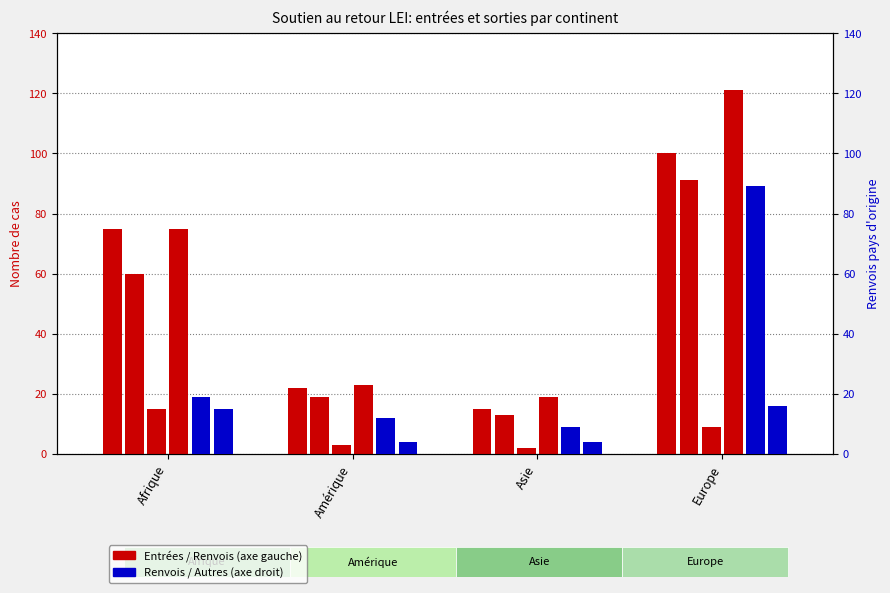

What is the approximate value of Reprises du séjour at Amérique?

3